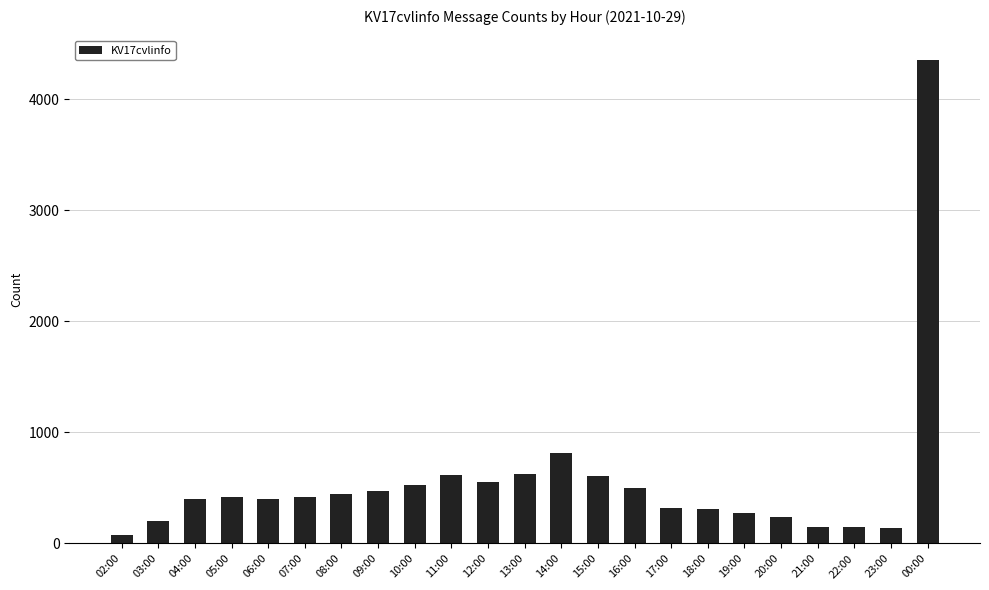

What is the approximate value at 16:00?

504